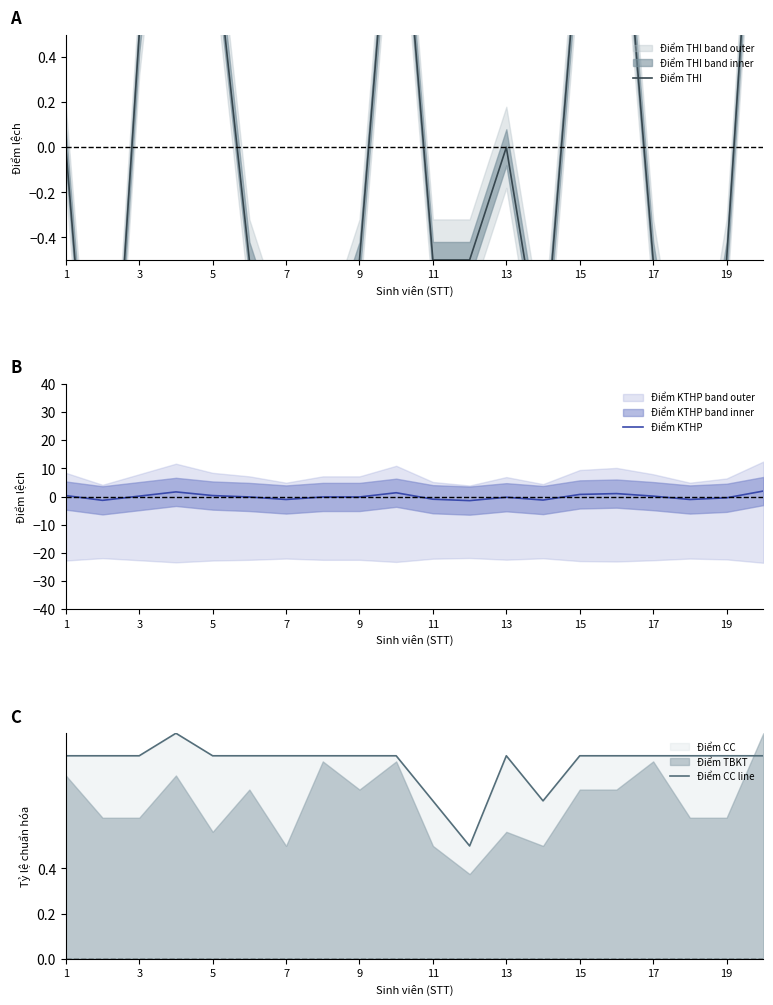

What is the difference between the maximum and second lowest values in the Điểm CC line series?

0.3